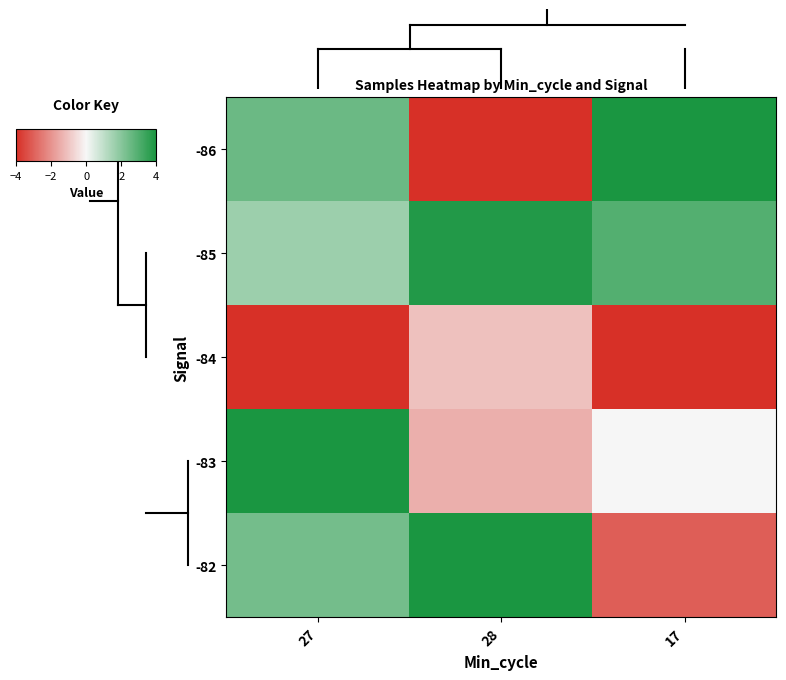

Which label corresponds to the smallest value in the chart?

28